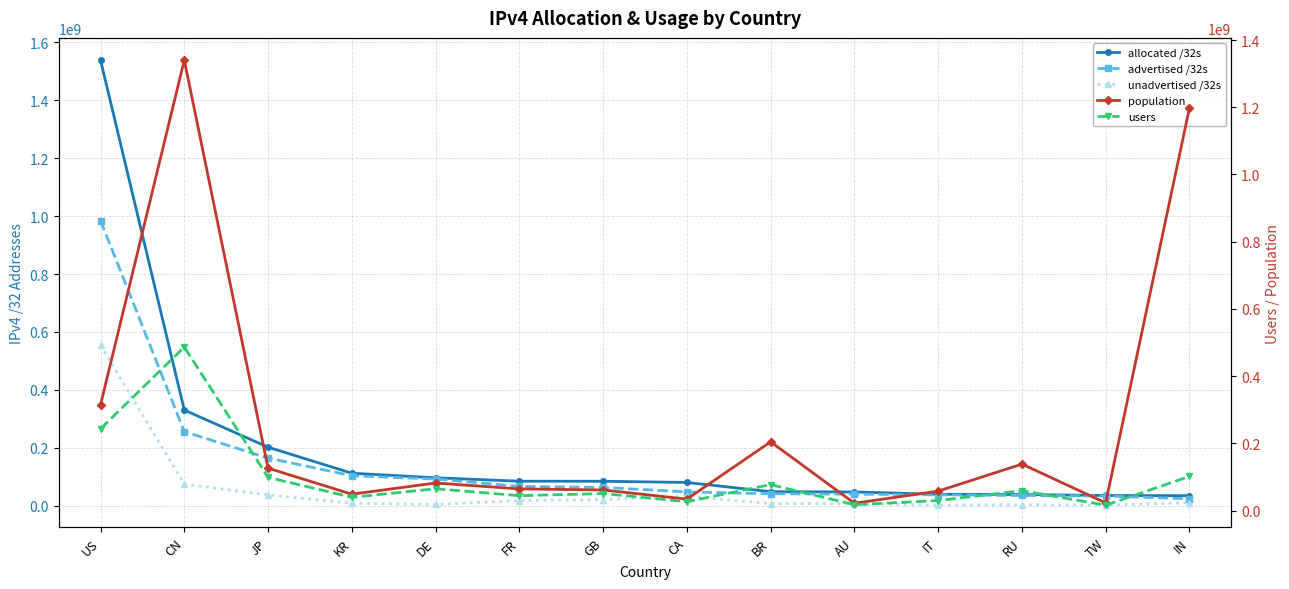

The value of users at RU is 59228040. True or false?

True